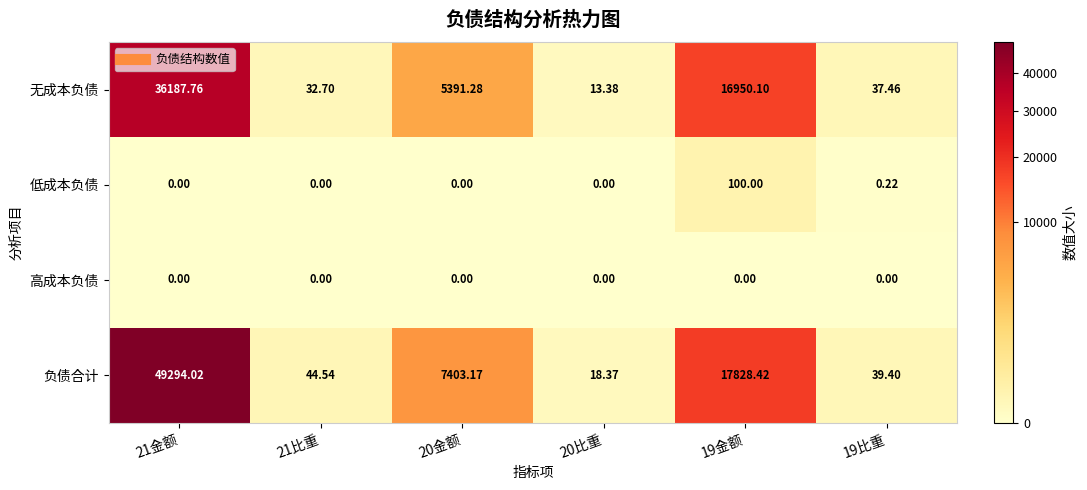

Which series has the largest total across all categories?

负债合计